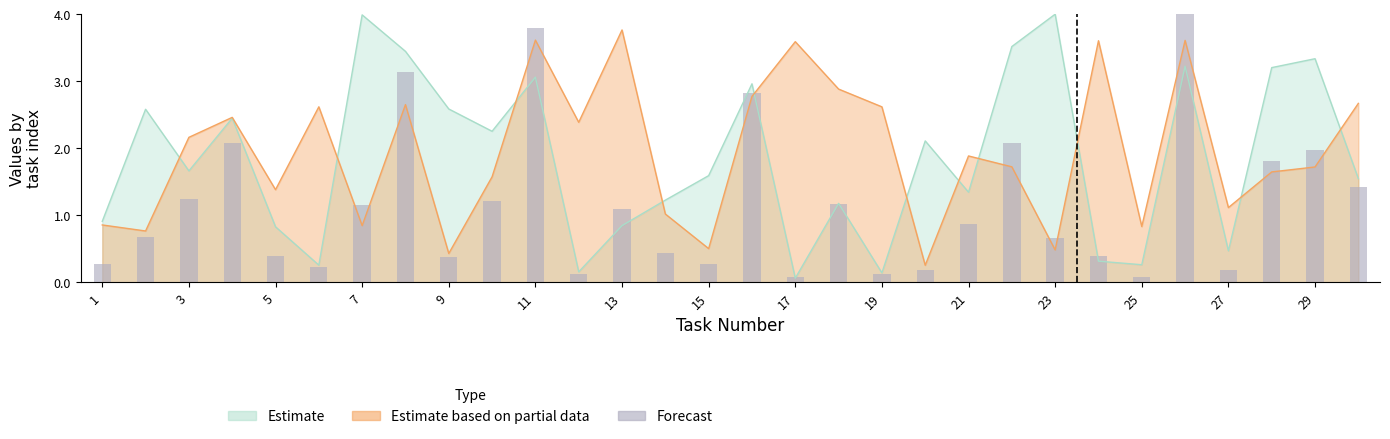

Does the chart contain any negative values?

No